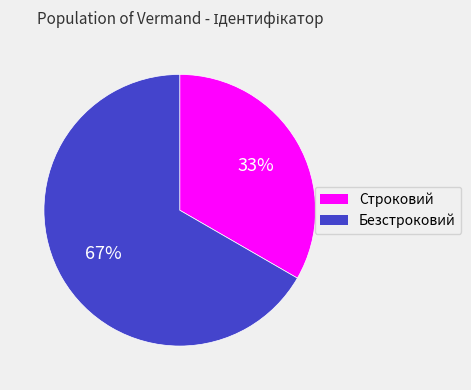

Combined, do Безстроковий and Строковий account for over 50%?

Yes